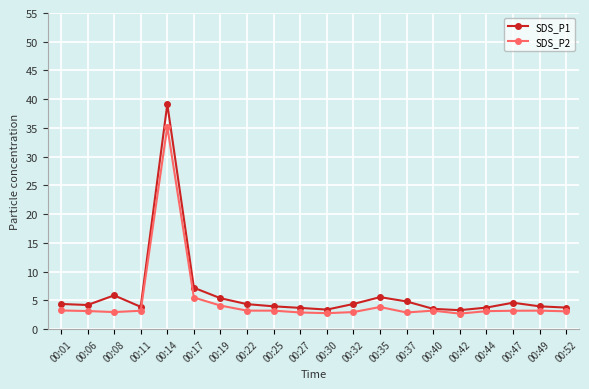

What is the value of the SDS_P2 point at the 7th from the left?

4.1